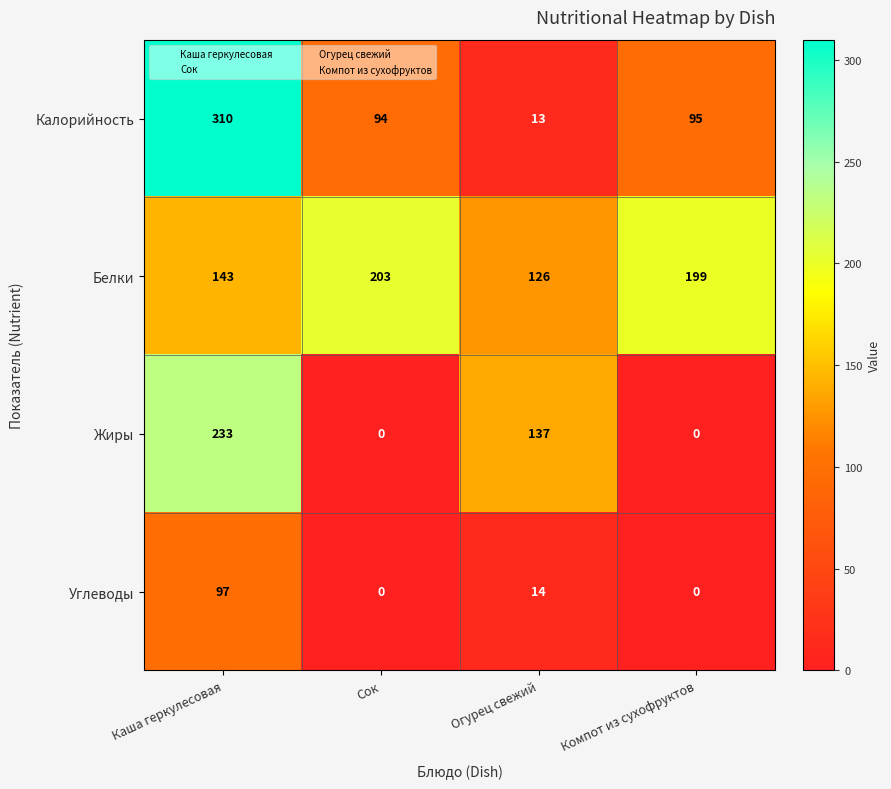

Reading right to left, transcribe all the data shown in this chart.

Калорийность: 95	13	94	310
Белки: 199	126	203	143
Жиры: 0	137	0	233
Углеводы: 0	14	0	97